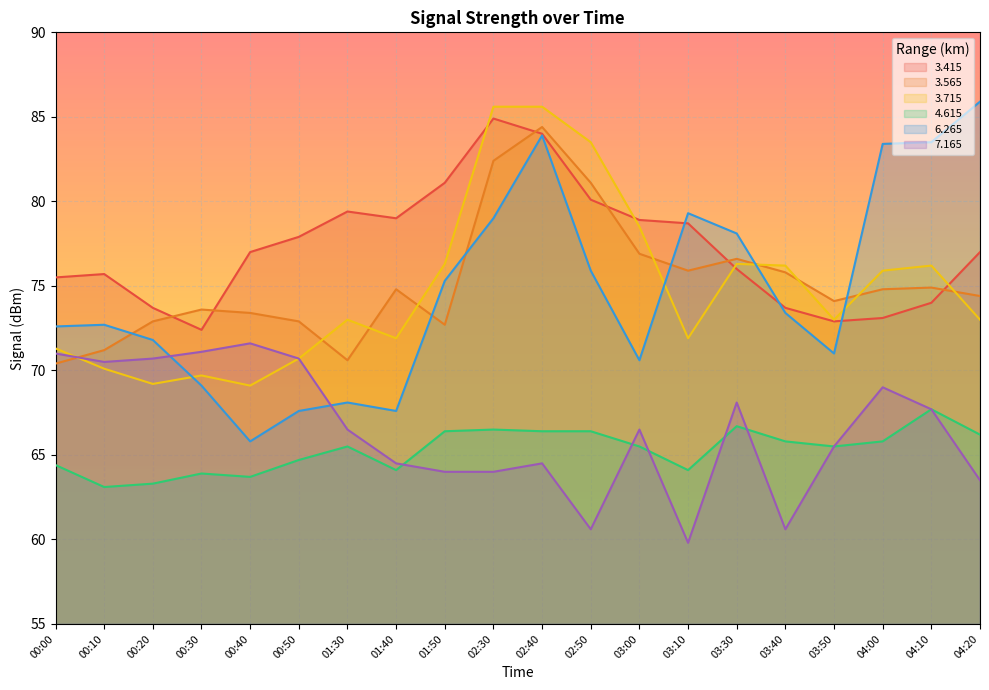

What is the value of the   3.565 point at the 2nd from the left?

71.2